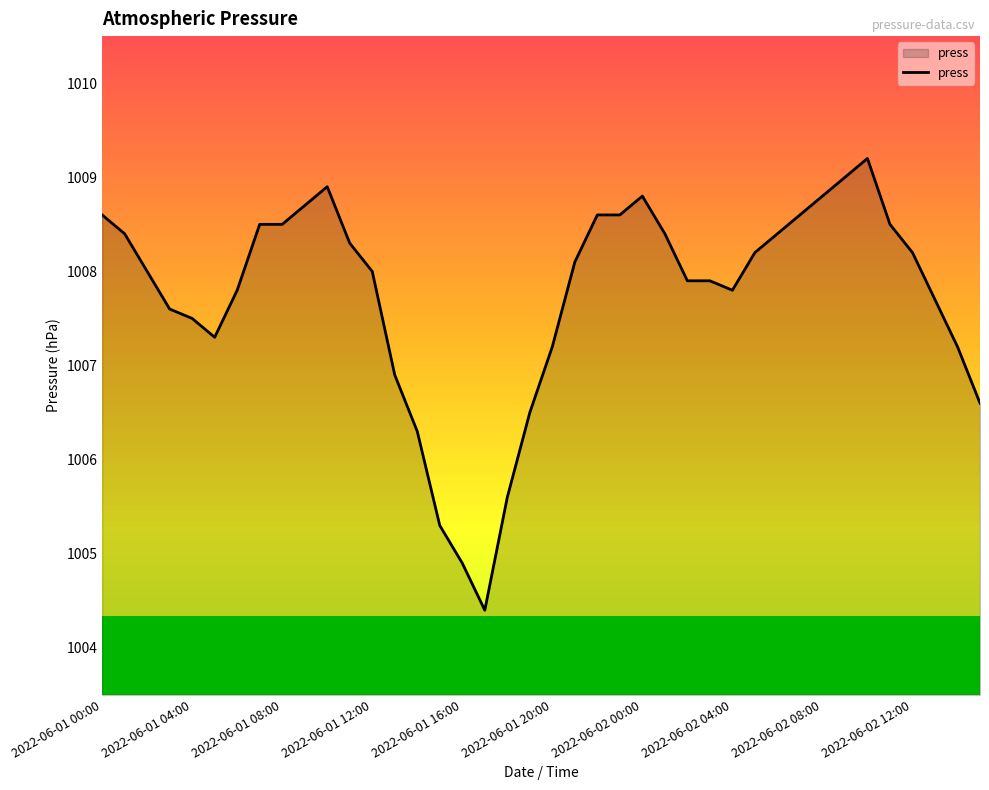

What is the greatest value displayed?

1009.2